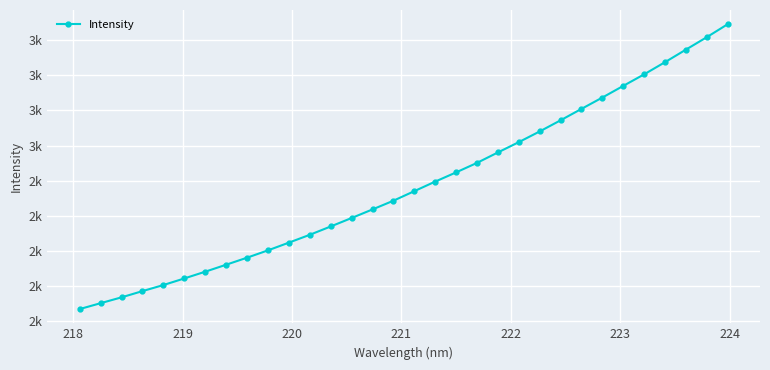

What is the difference between the second highest and minimum values?

1551.7